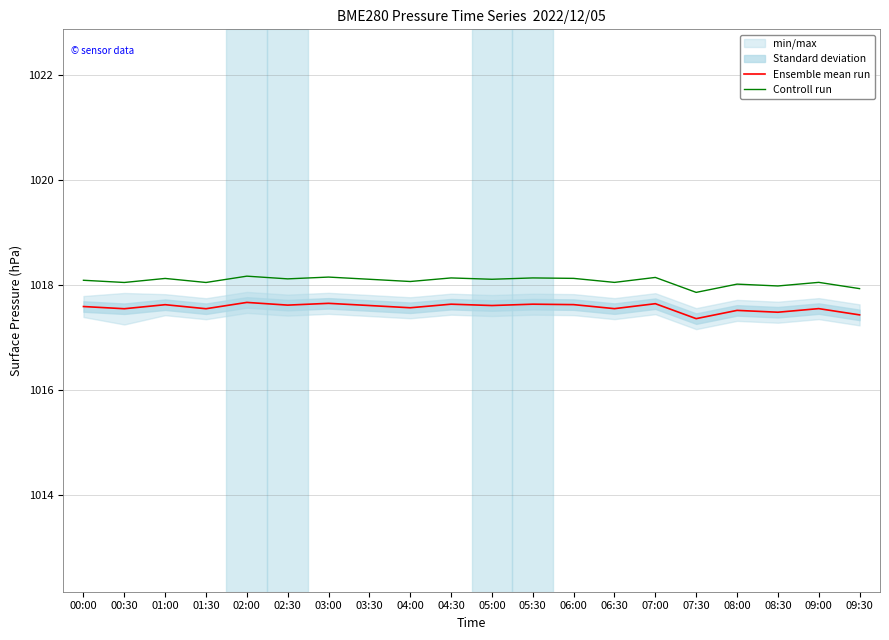

Count the number of categories in the chart.

20